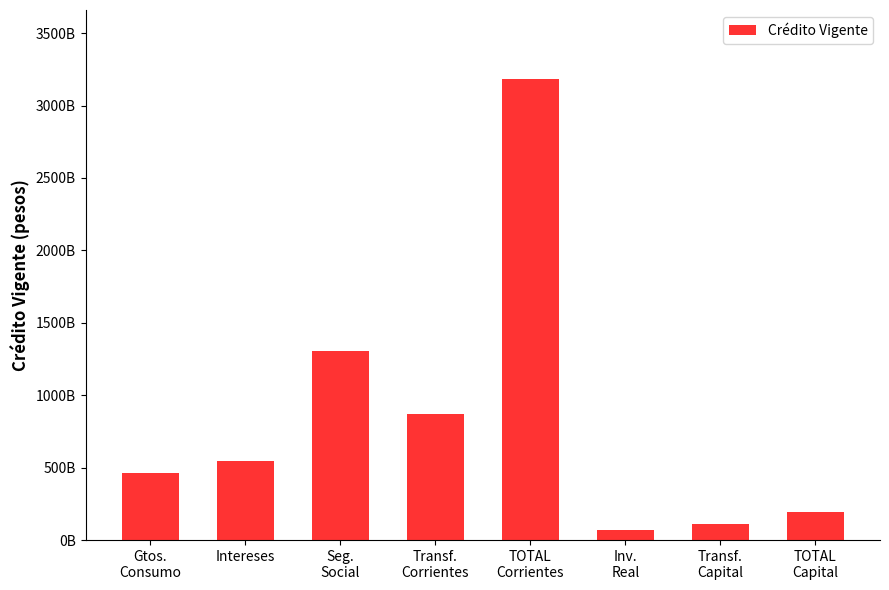

Rank the categories by value from highest to lowest.

TOTAL
Corrientes, Seg.
Social, Transf.
Corrientes, Intereses, Gtos.
Consumo, TOTAL
Capital, Transf.
Capital, Inv.
Real